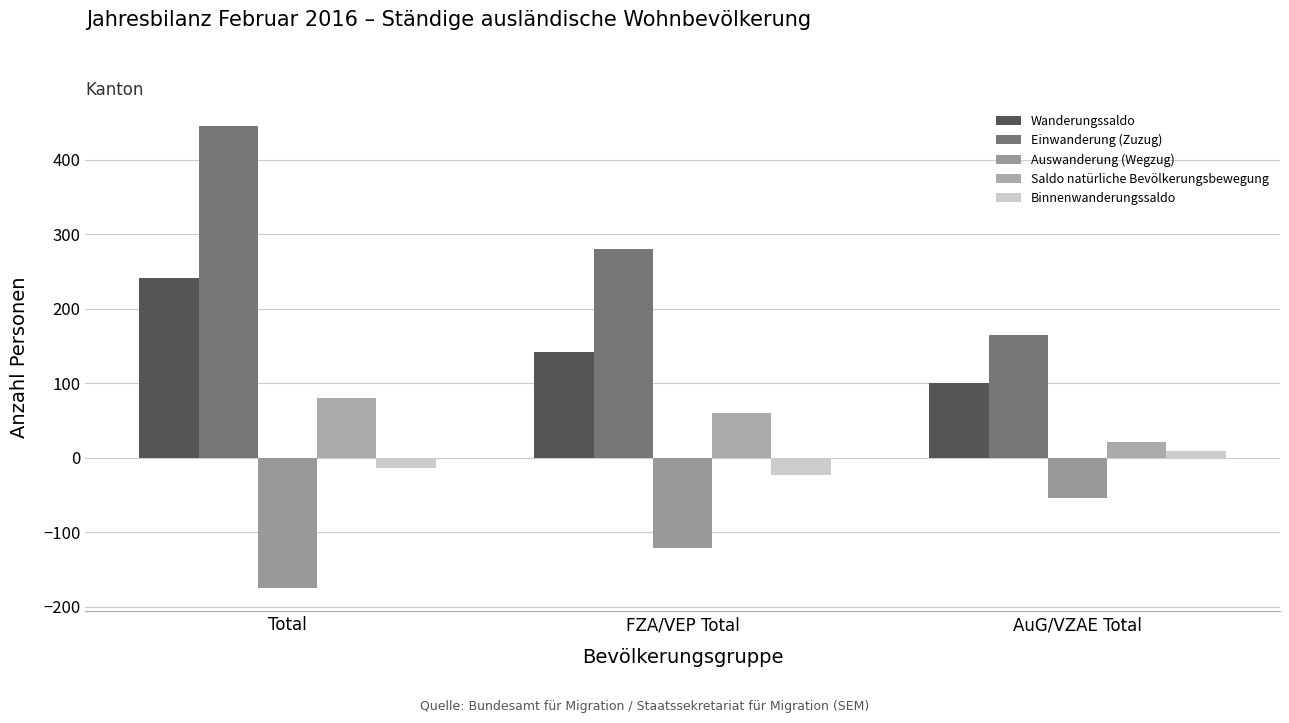

Which category has the lowest value in the Saldo natürliche Bevölkerungsbewegung series?

AuG/VZAE Total